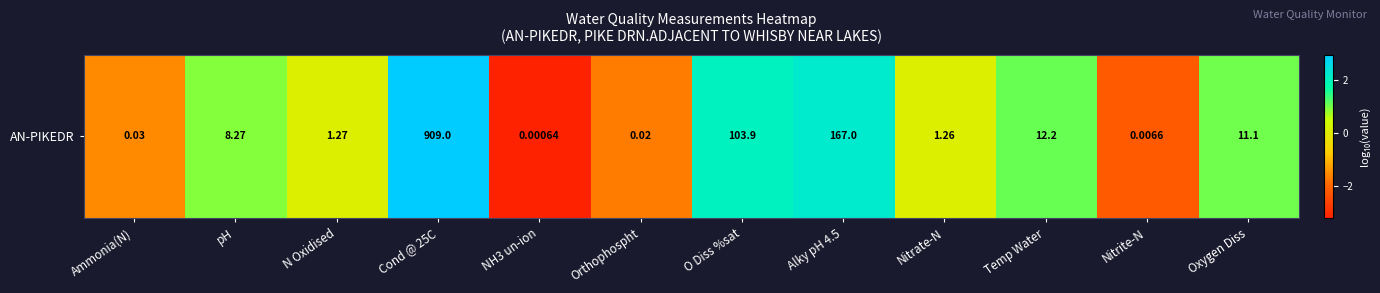

Approximately how many times larger is the value at pH compared to Cond @ 25C?

0.3